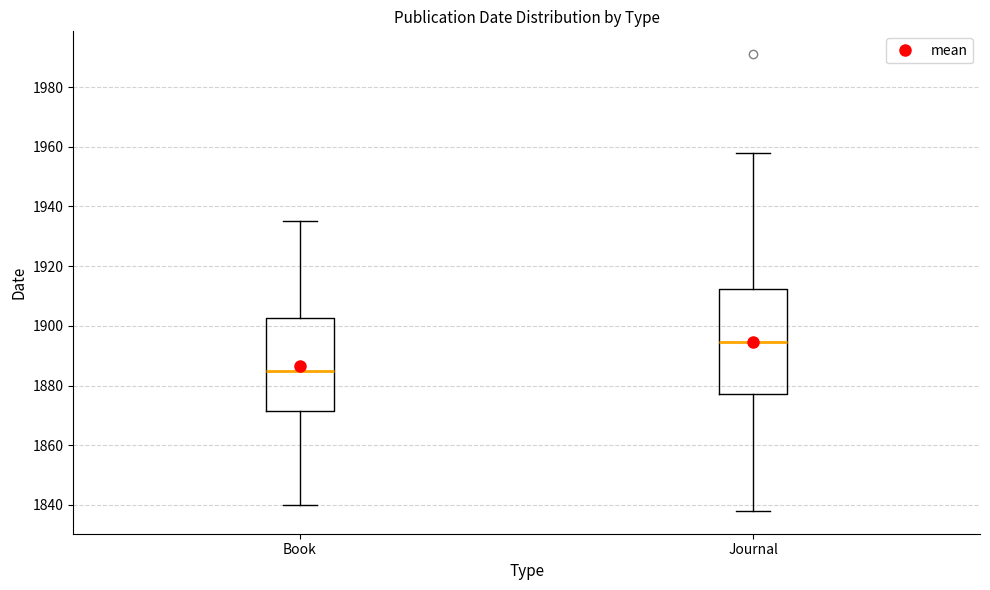

Comparing the boxes themselves (not the whiskers), which one is the tallest?

Journal